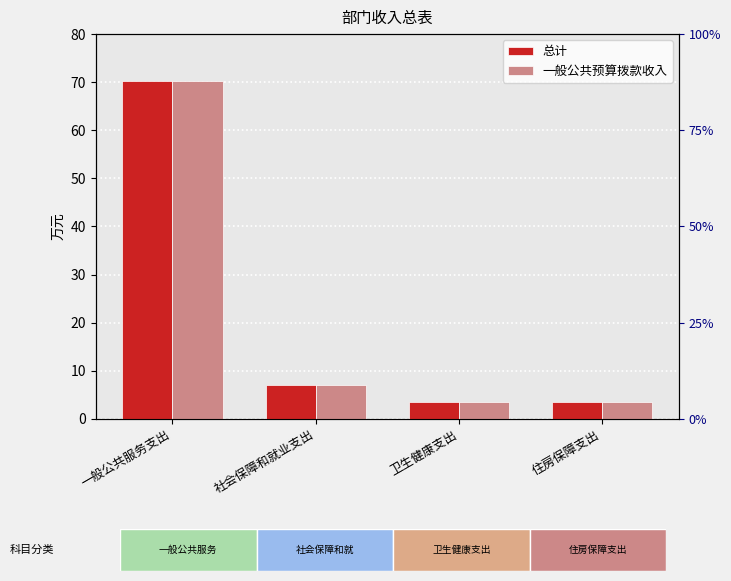

List the labels in order of 一般公共预算拨款收入 value, largest first.

一般公共服务支出, 社会保障和就业支出, 卫生健康支出, 住房保障支出